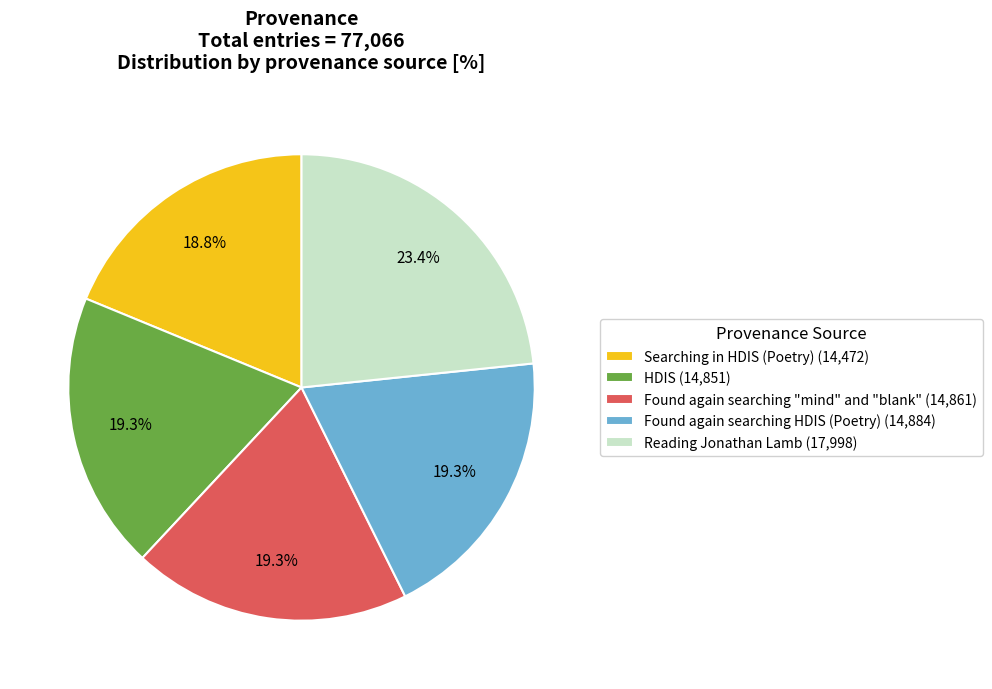

Approximately how many times larger is the value at HDIS compared to Found again searching HDIS (Poetry)?

1.0